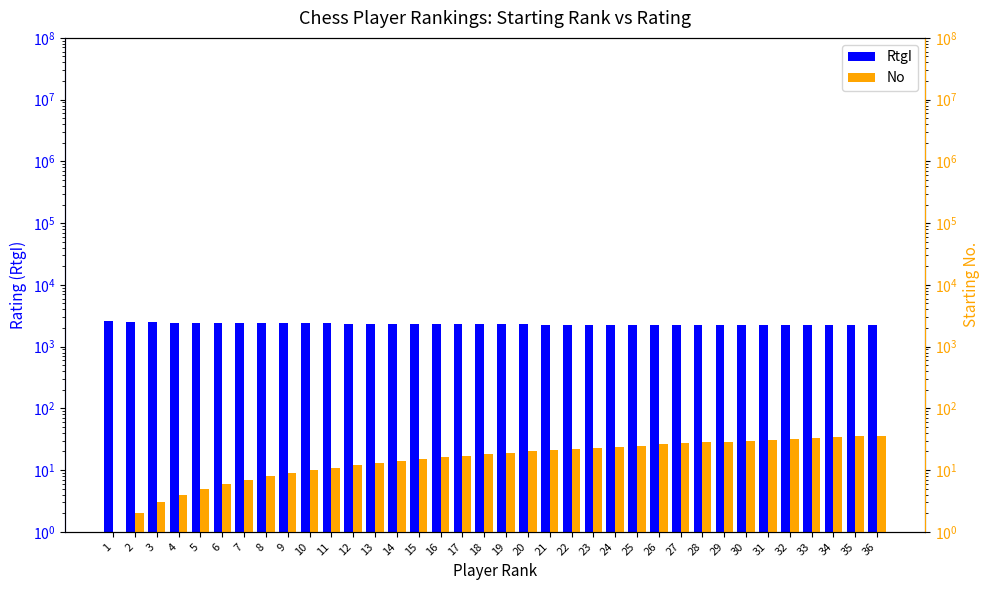

Which category has the highest value across all series?

1